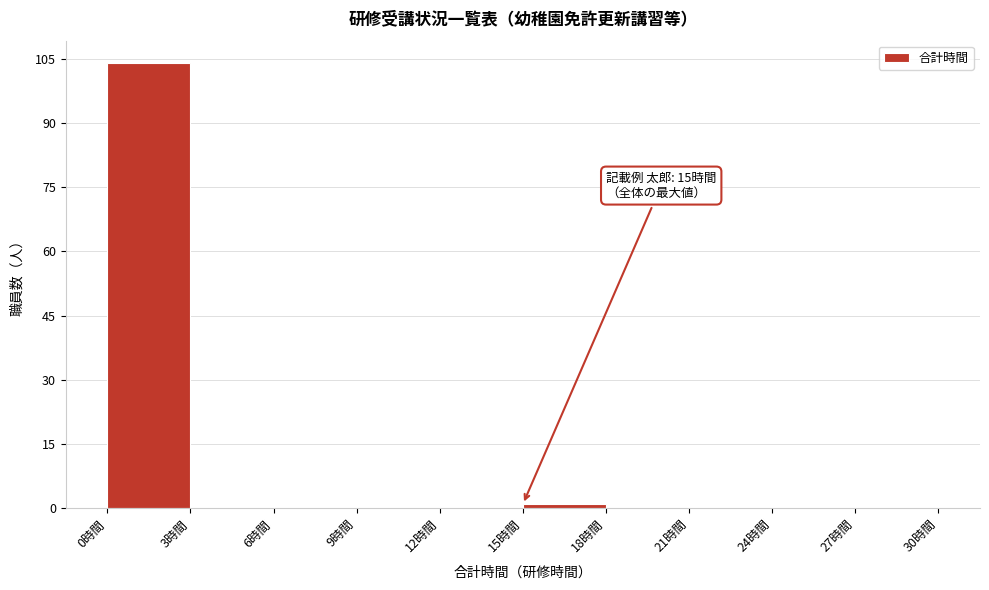

Over which range of the x-axis is the bar tallest?

0 to 3